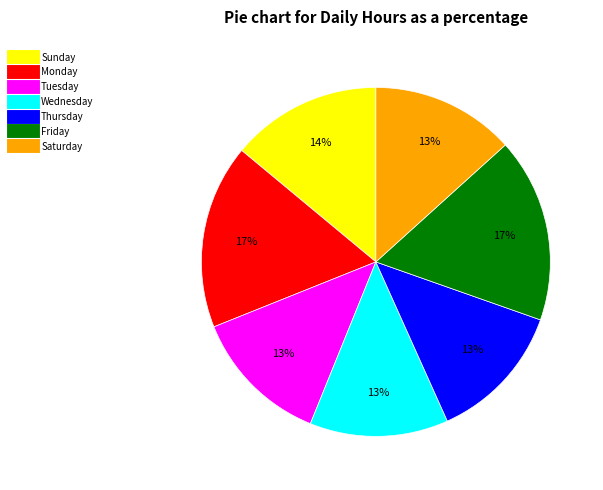

Is there any slice that represents more than half of the pie?

No